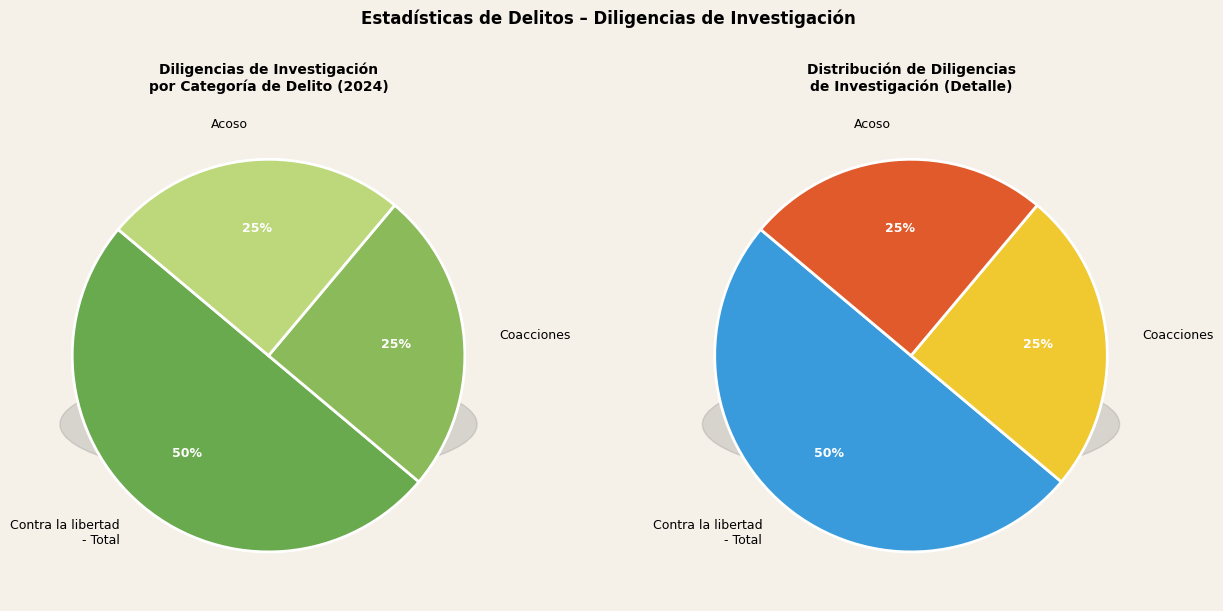

Is there a majority slice in this chart?

No